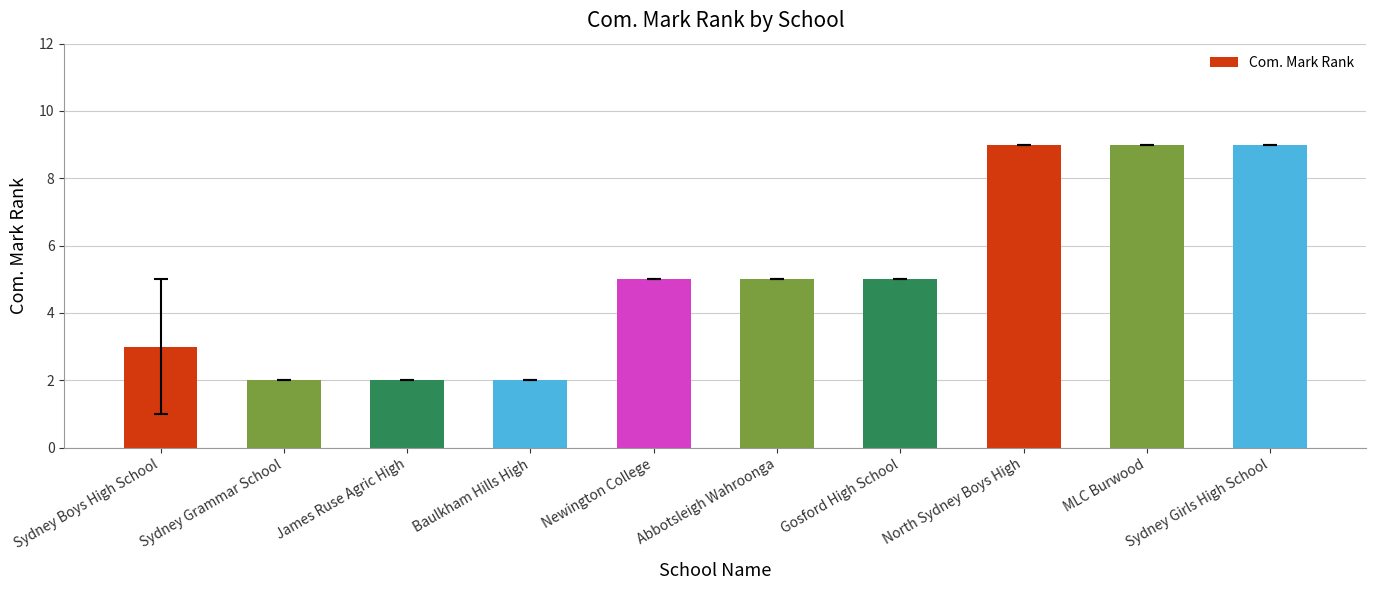

Count the number of data series in this chart.

1